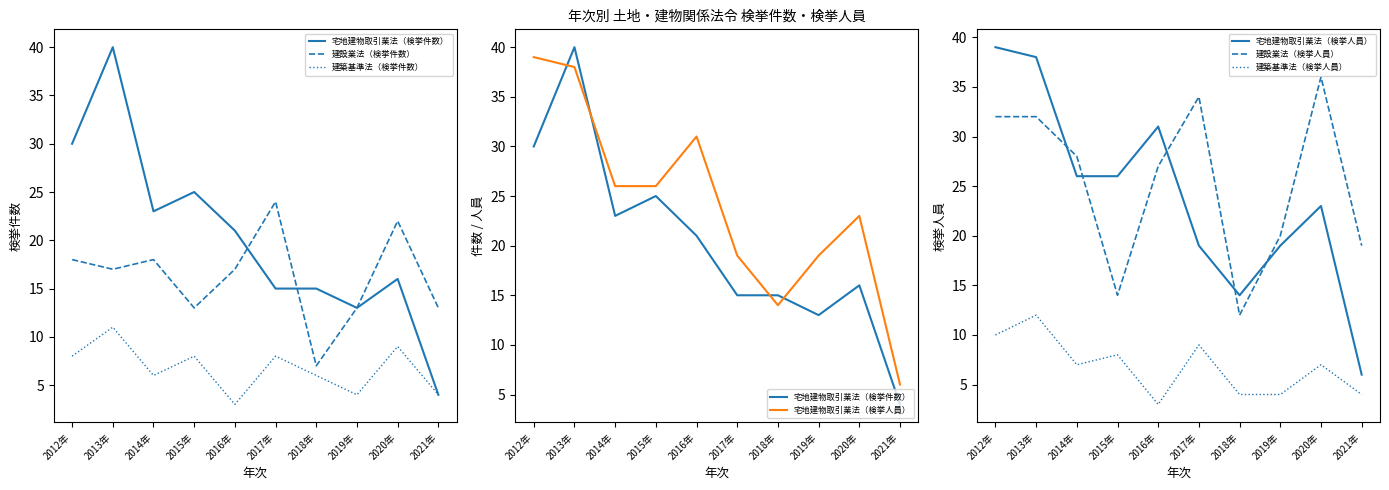

Which series has the largest total across all categories?

建設業法（検挙人員）